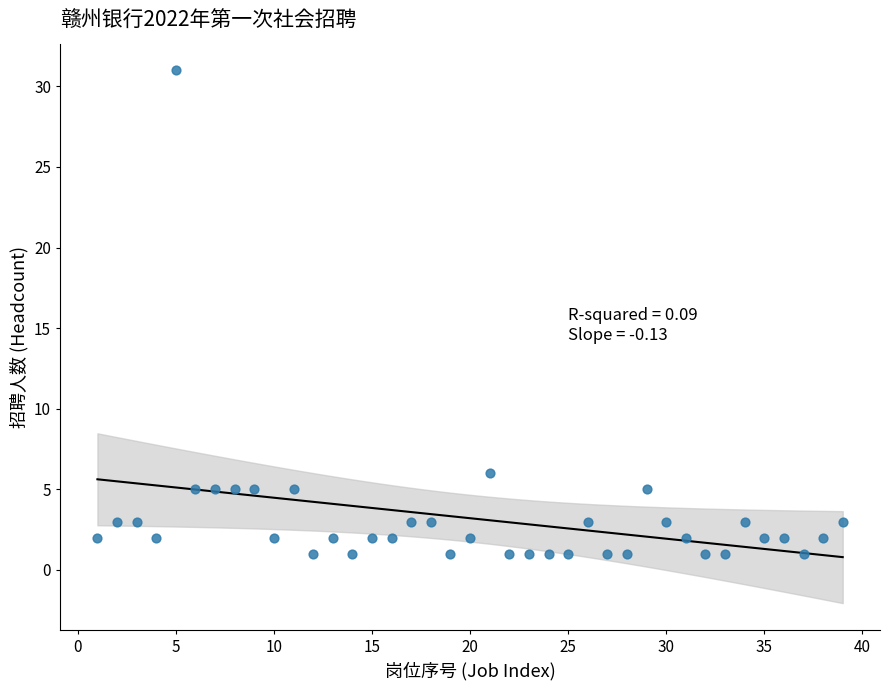

What is the range of Y values (max minus min)?

30